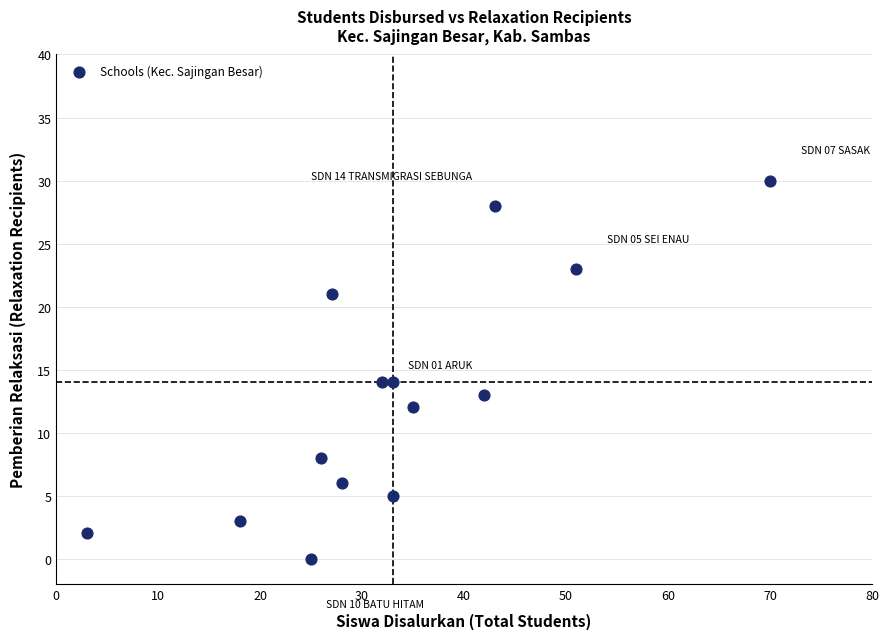

What is the range of X values (max minus min)?

67